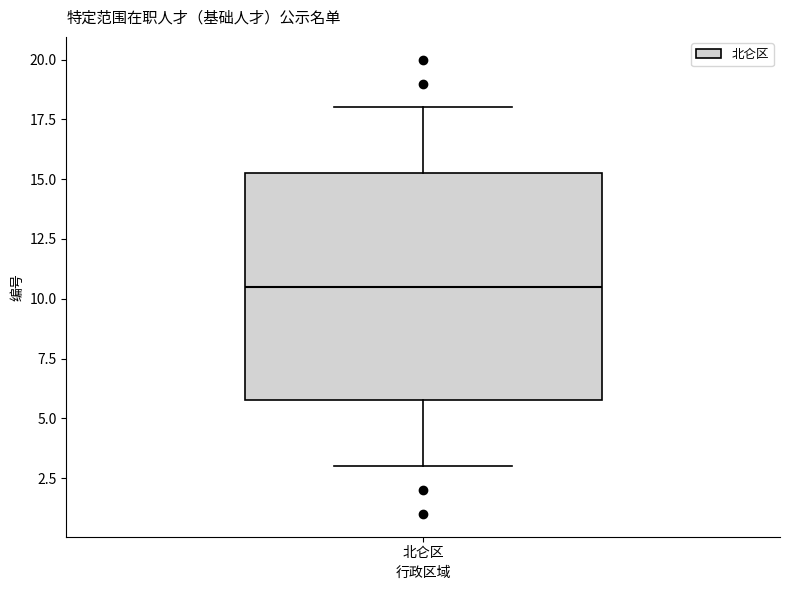

Read this box plot against the y-axis: the position of the median line, the range covered by the box, and the ends of both whiskers. The values are not printed on the chart, so give them approximately, as read against the axis.

median 10.5, box 6.0 to 15.5, whiskers 3.0 to 18.0